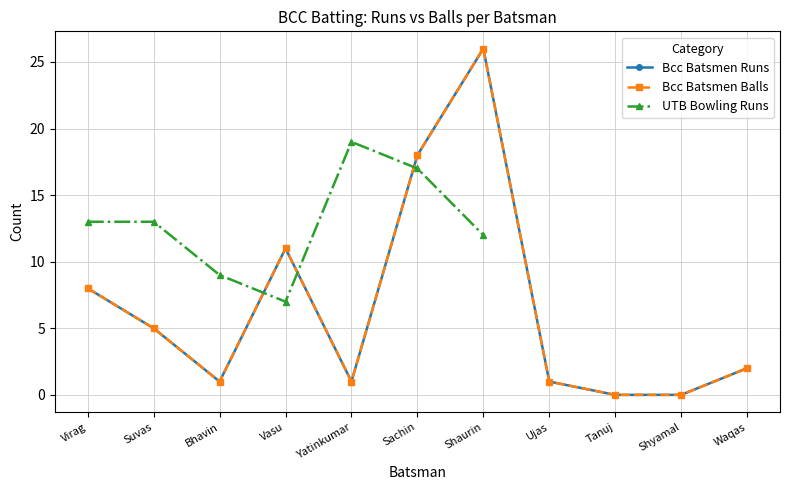

What position from the right is Yatinkumar?

7